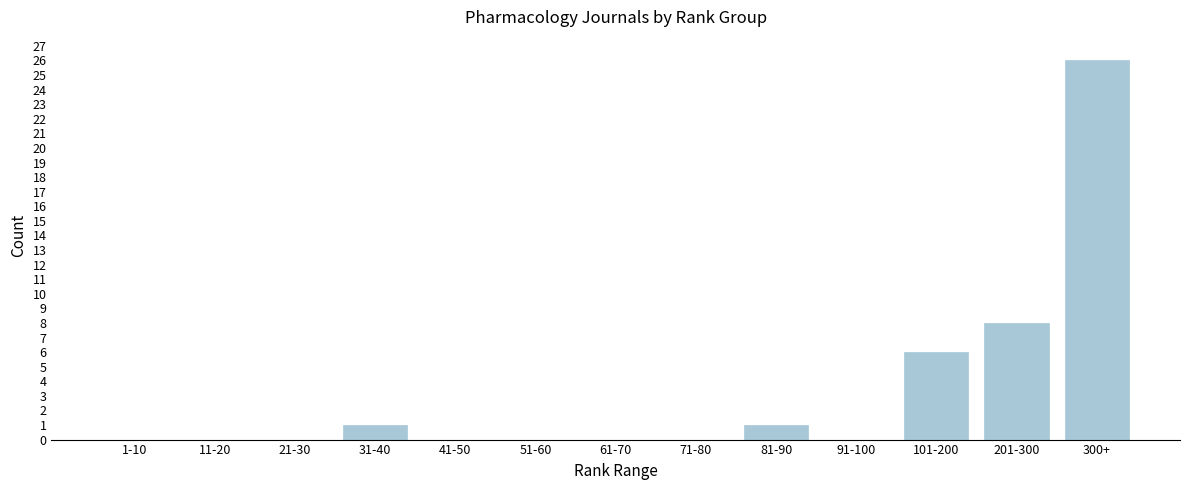

Reading left to right, transcribe all the data shown in this chart.

1-10=0	11-20=0	21-30=0	31-40=1	41-50=0	51-60=0	61-70=0	71-80=0	81-90=1	91-100=0	101-200=6	201-300=8	300+=26